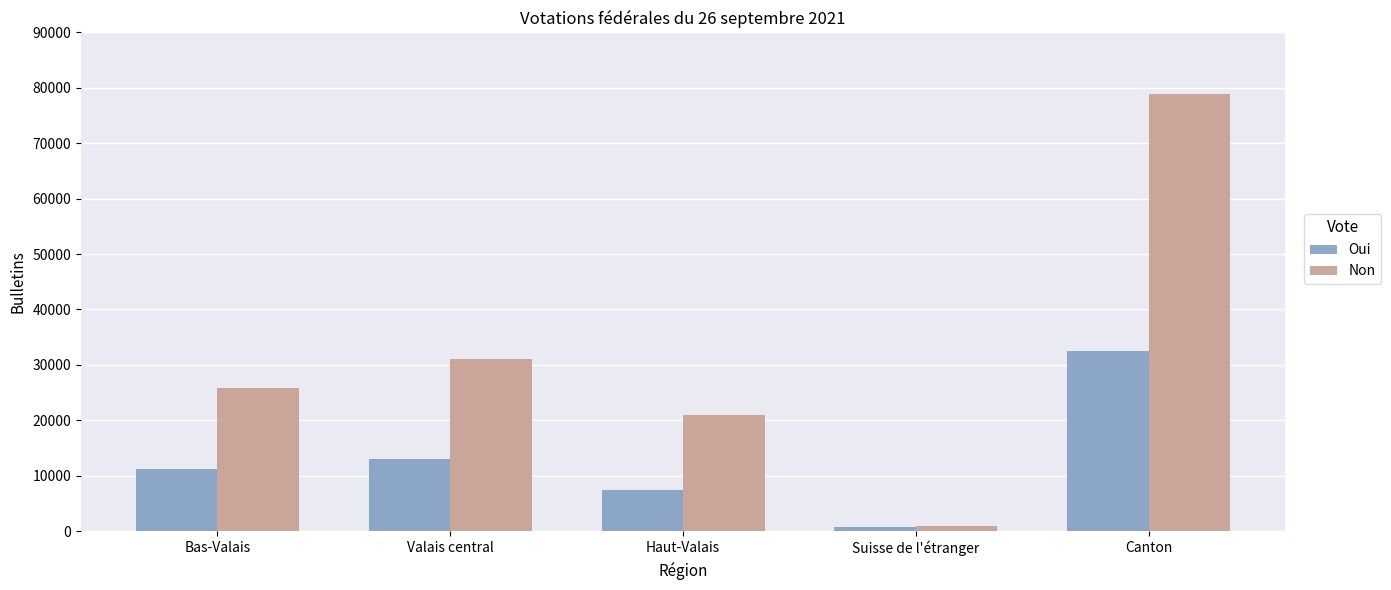

What is the label of the 4th bar from the right?

Valais central